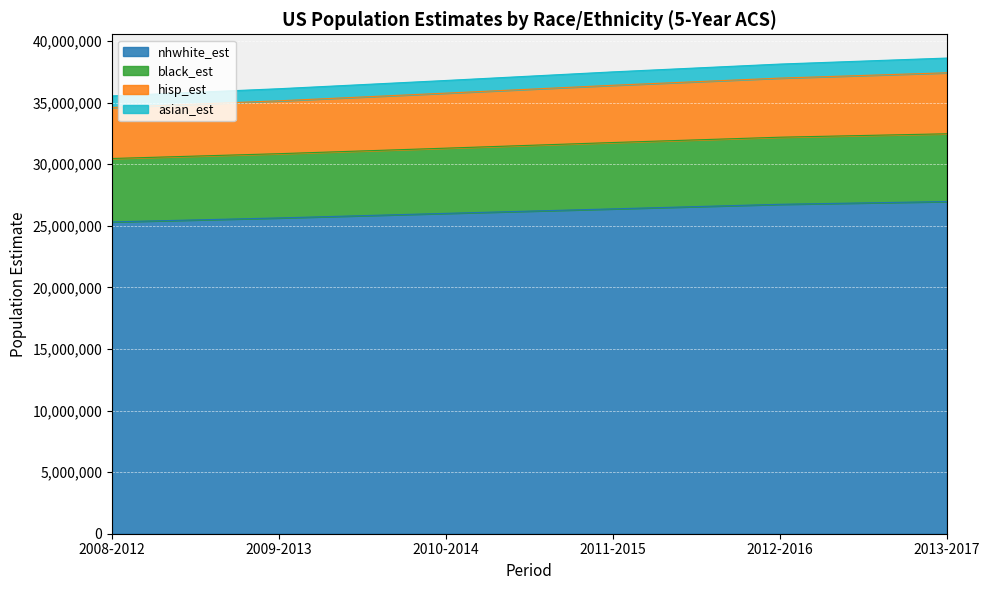

Between 2013-2017 and 2012-2016, which is larger?

2013-2017